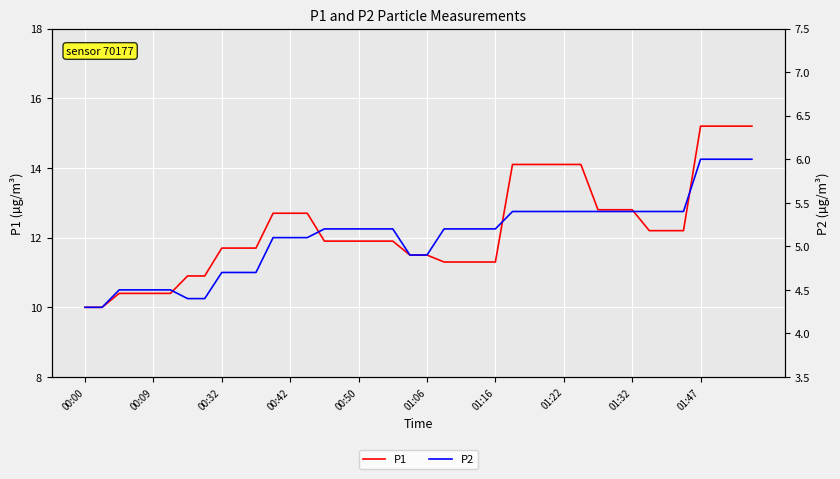

List the series in order of their overall mean, highest first.

P1, P2